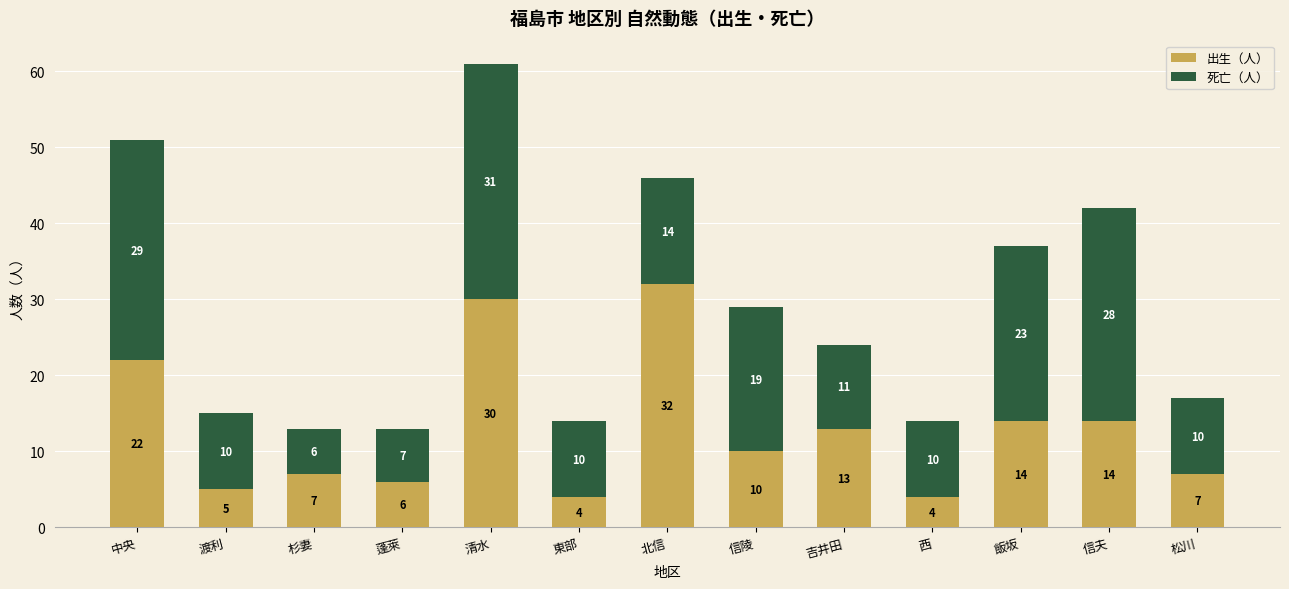

What is the total value across all series at 北信?

46